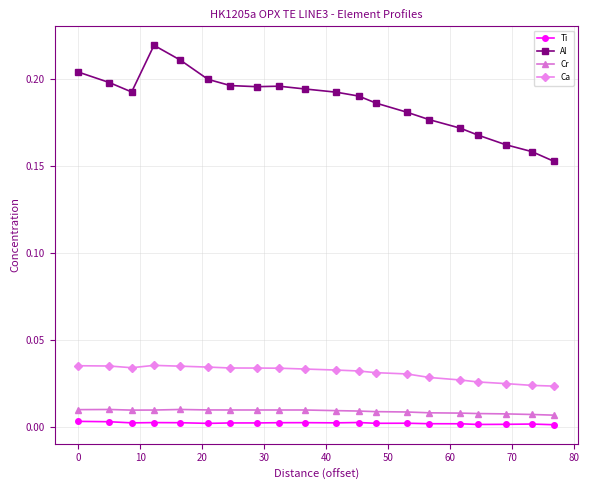

True or false: Ca and Cr intersect in this chart.

False